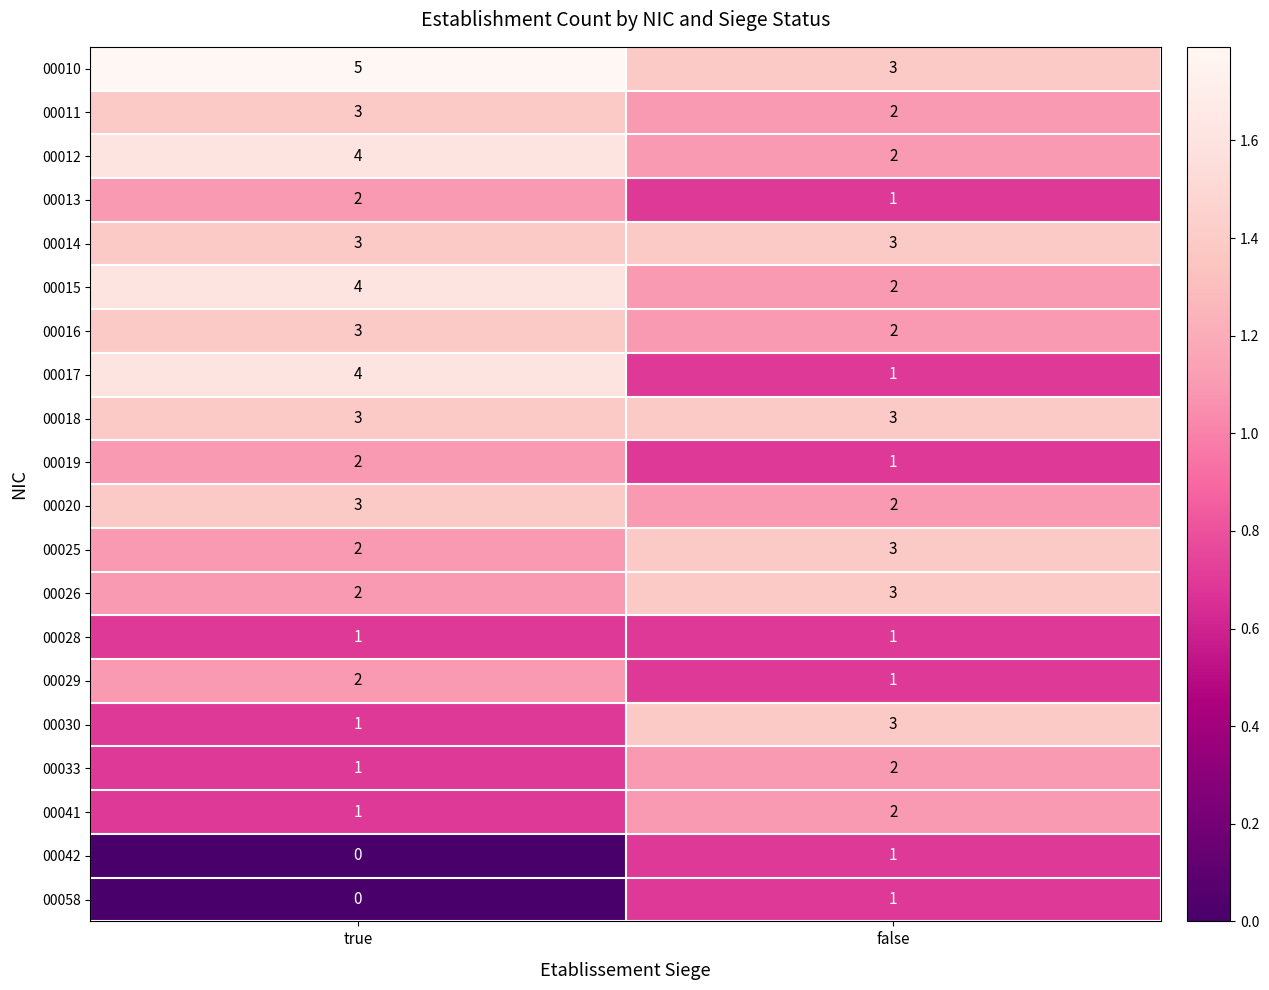

At which category is the sum across all series the highest?

true